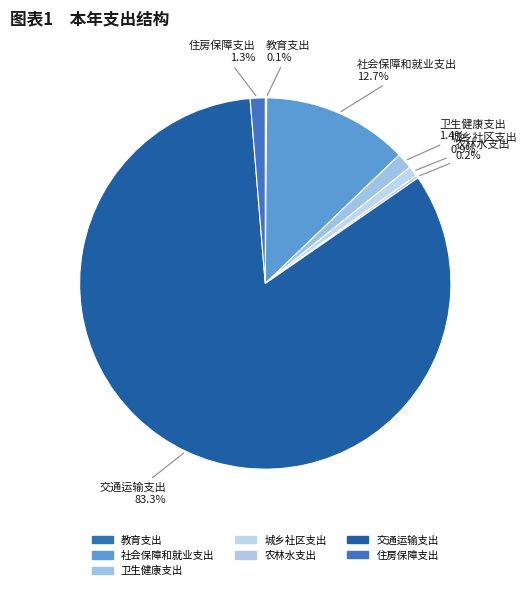

How much of the chart is everything except 交通运输支出?

16.7%